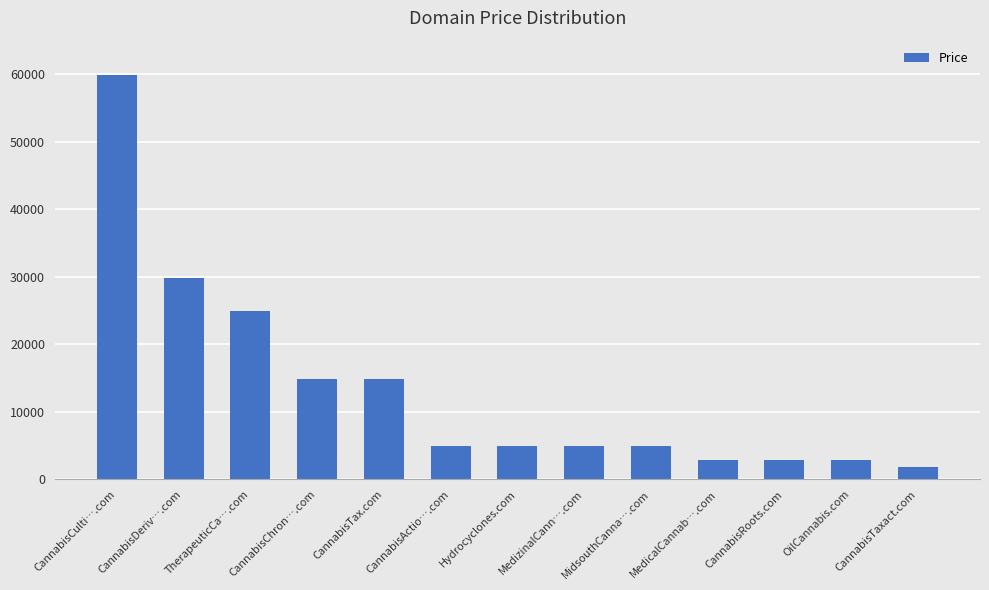

Reading left to right, what are all the values shown in this chart?

CannabisCulti….com=59888	CannabisDeriv….com=29888	TherapeuticCa….com=24888	CannabisChron….com=14888	CannabisTax.com=14888	CannabisActio….com=4888	Hydrocyclones.com=4888	MedizinalCann….com=4888	MidsouthCanna….com=4888	MedicalCannab….com=2888	CannabisRoots.com=2888	OilCannabis.com=2888	CannabisTaxact.com=1888